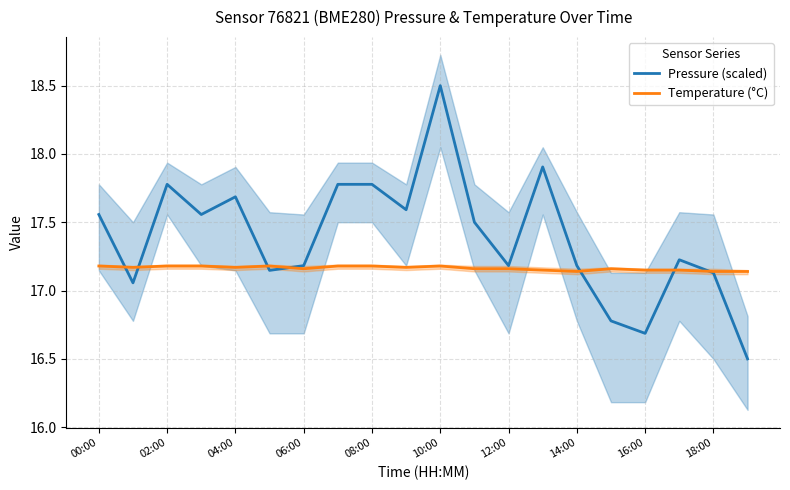

At which label does Pressure (scaled) first exceed 17?

00:00